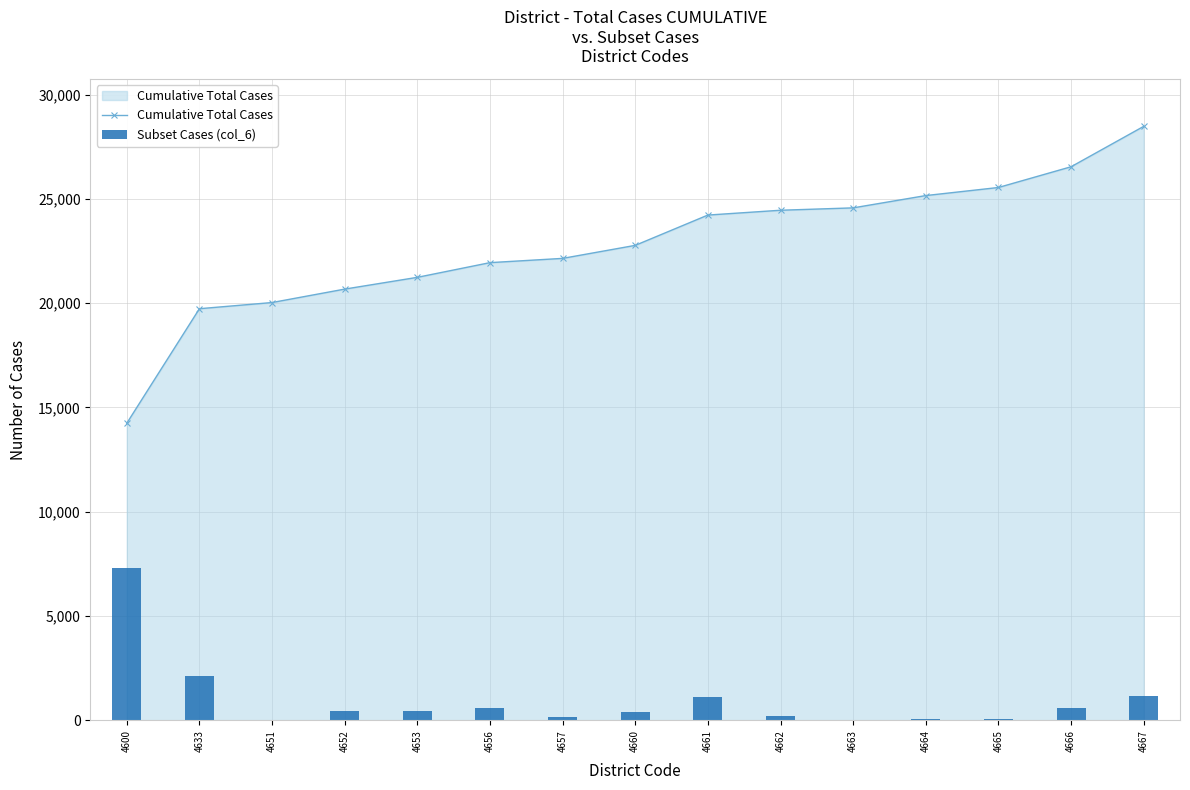

At which label is Cumulative Total Cases closest to 21354?

4653